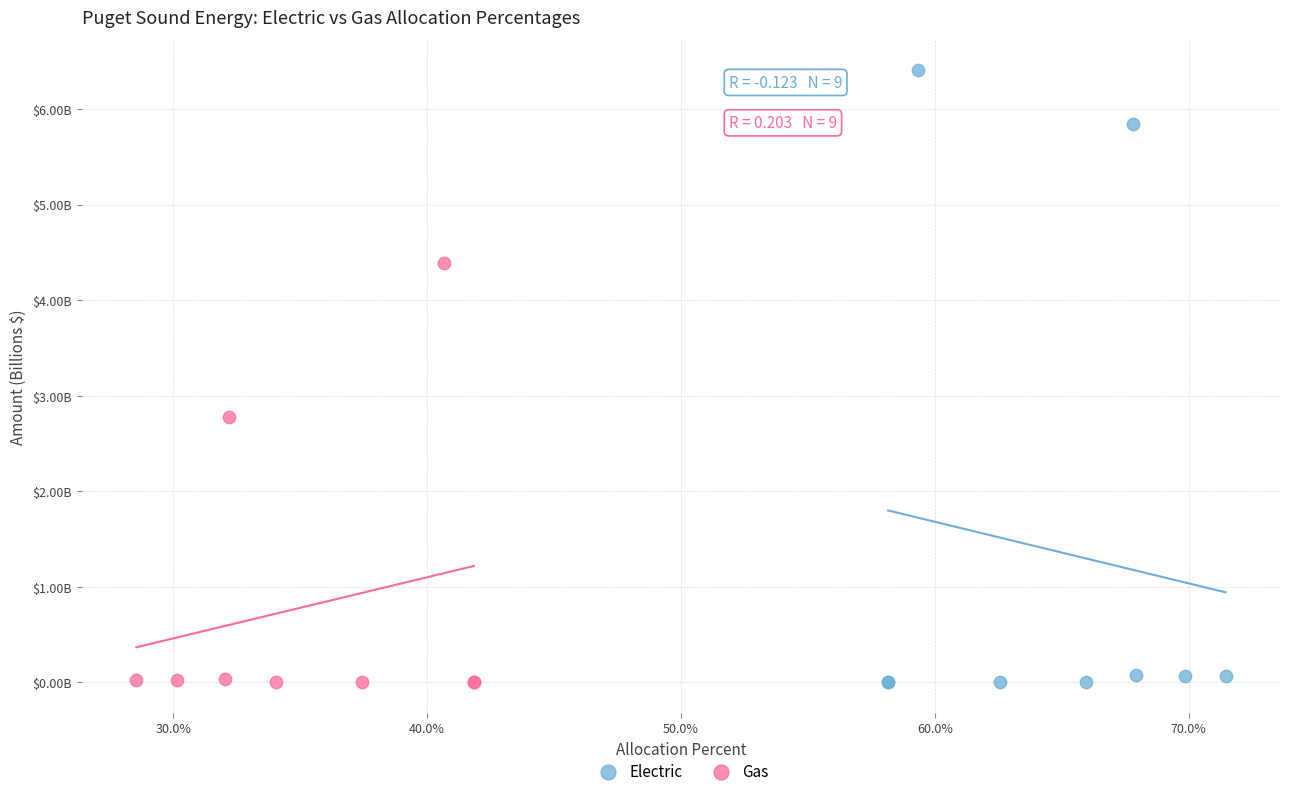

What are all the series names shown in the legend?

Electric, Gas